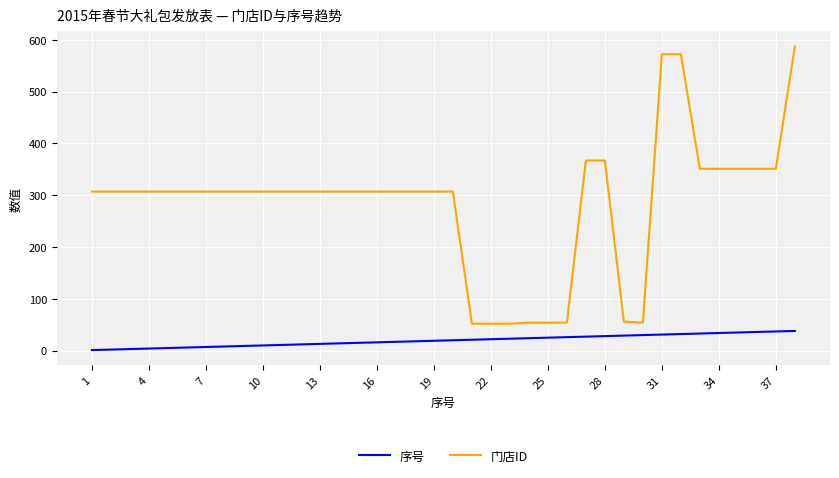

Which series has the largest total across all categories?

门店ID